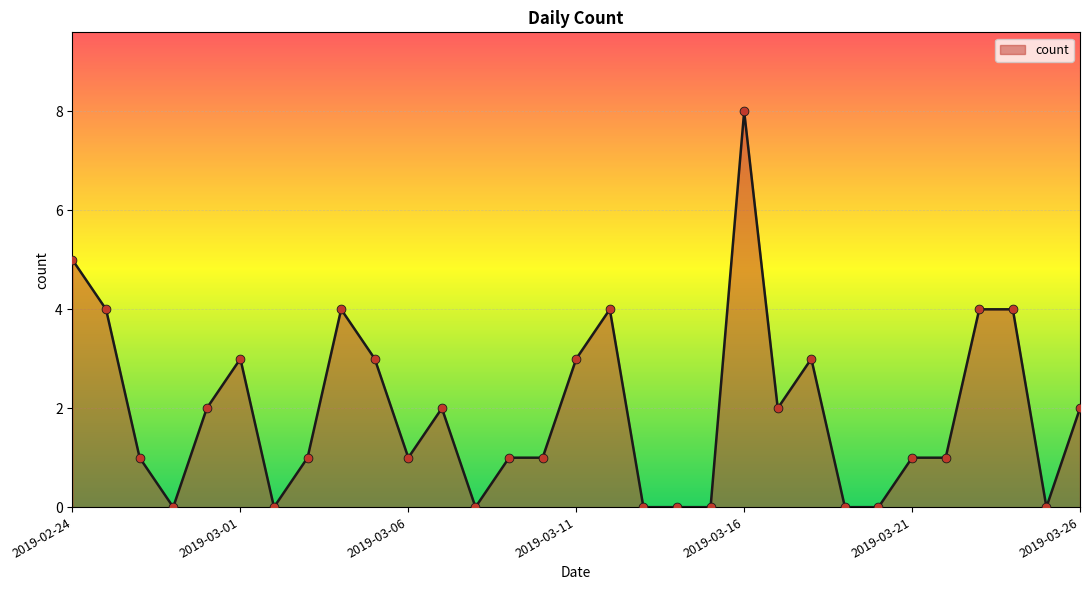

What is the difference between the maximum and minimum values?

8